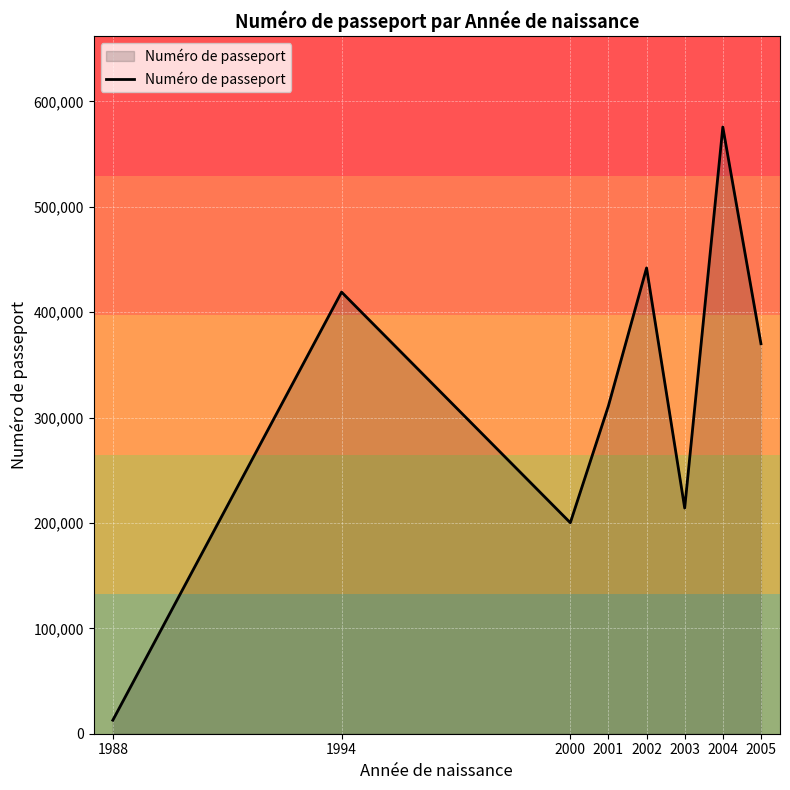

Reading left to right, transcribe all the data shown in this chart.

1988=12828	1994=419088	2000=200204	2001=311188	2002=441997	2003=214140	2004=575713	2005=370110